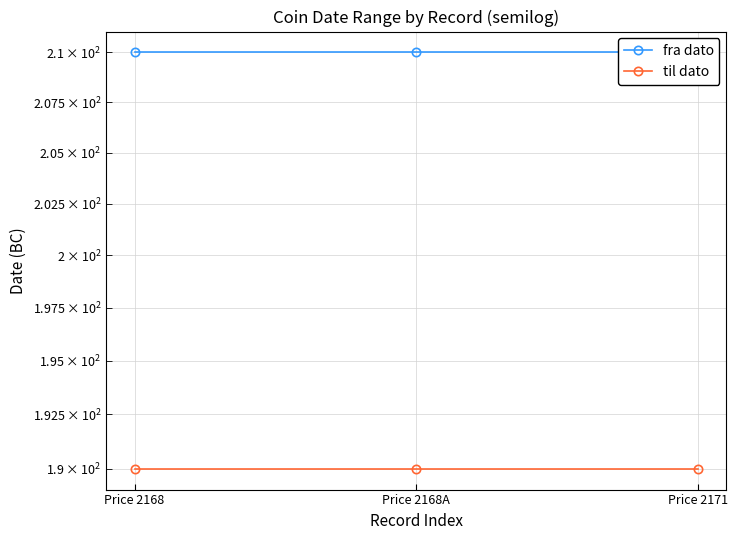

Reading left to right, extract all data points from this chart.

fra dato: Price 2168=210	Price 2168A=210	Price 2171=210
til dato: Price 2168=190	Price 2168A=190	Price 2171=190